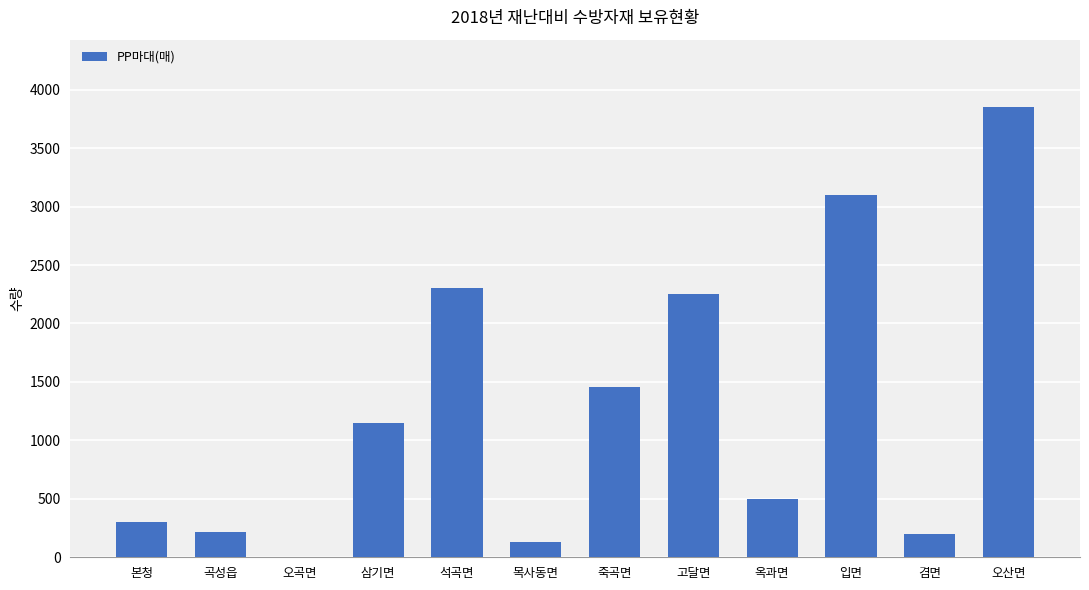

True or false: the data shows 3100 at 입면.

True